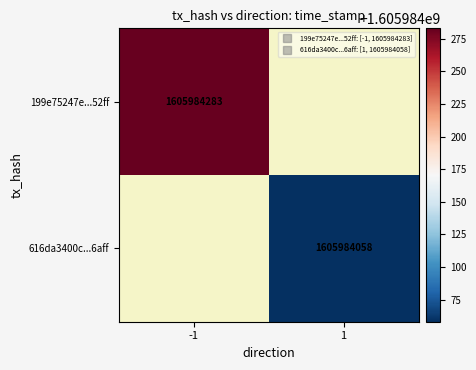

Reading right to left, list all the values displayed in this chart.

199e75247e3400c60d4e6a785d467a0a38e52ff: 1605984283	-1
616da3400c19e14ea6248a6eb6f31b2825cc6af: 1605984058	1